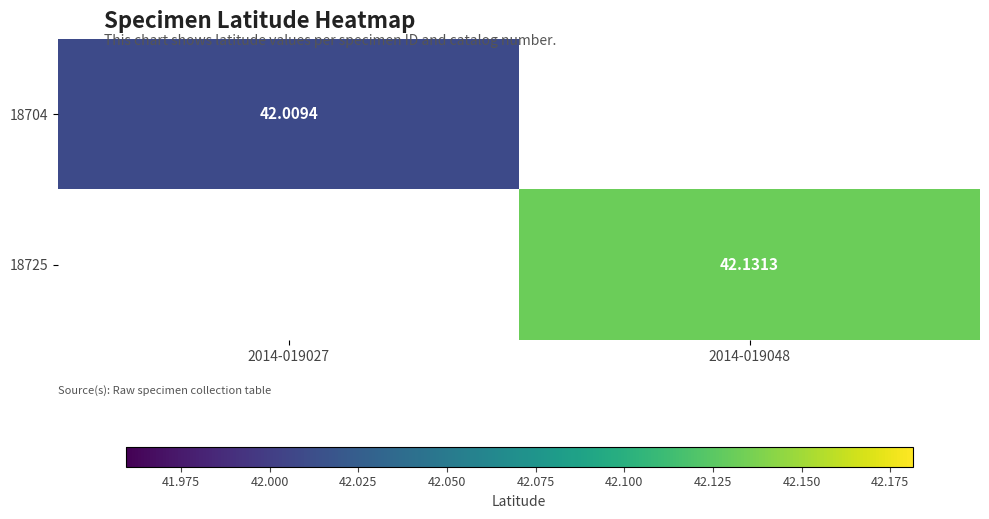

Which series has the largest range (max minus min)?

18704